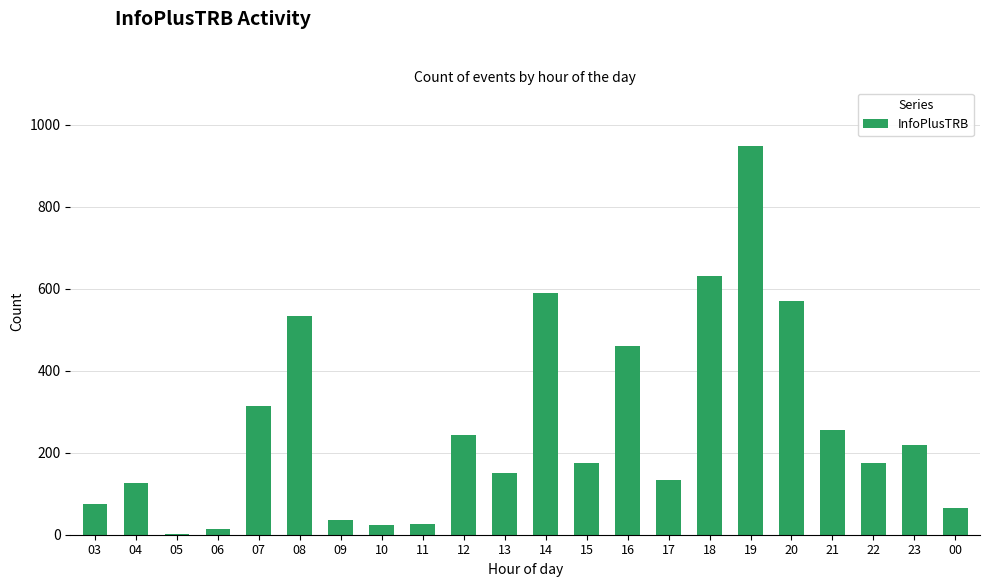

What is the sum of all values?

5769